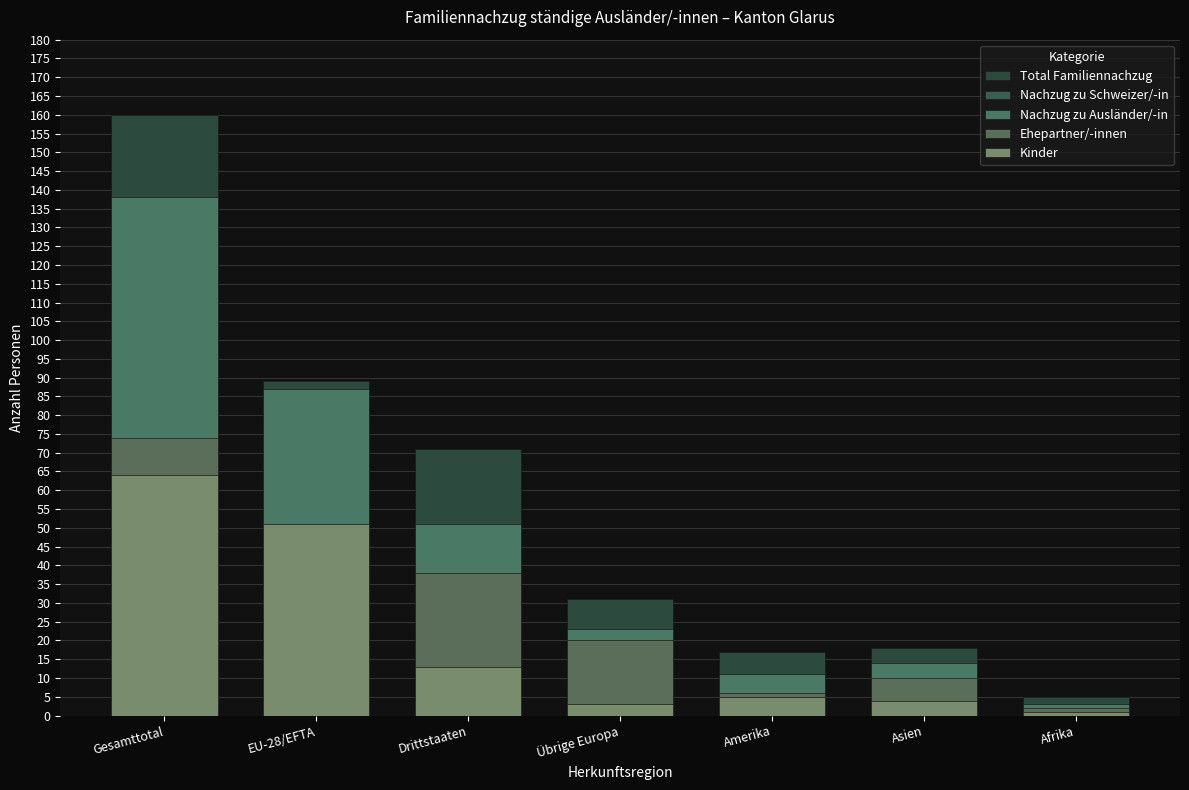

How many bars are there in each group?

5